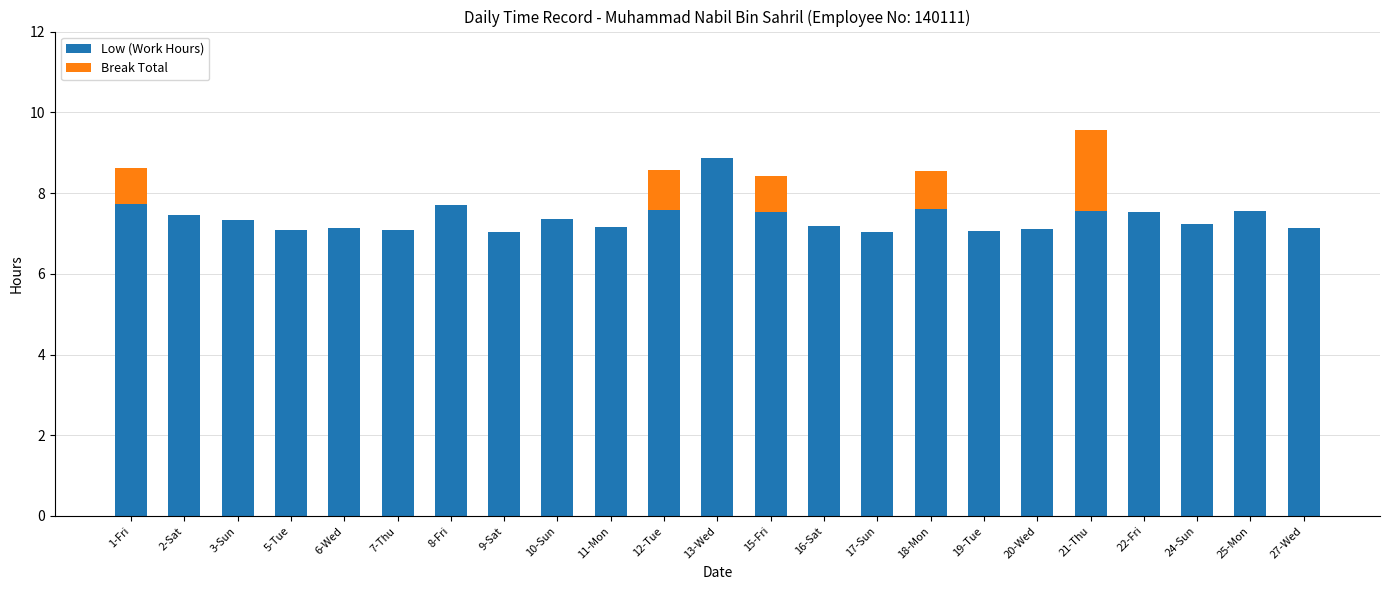

Read the Low (Work Hours) value at 15-Fri.

7.5